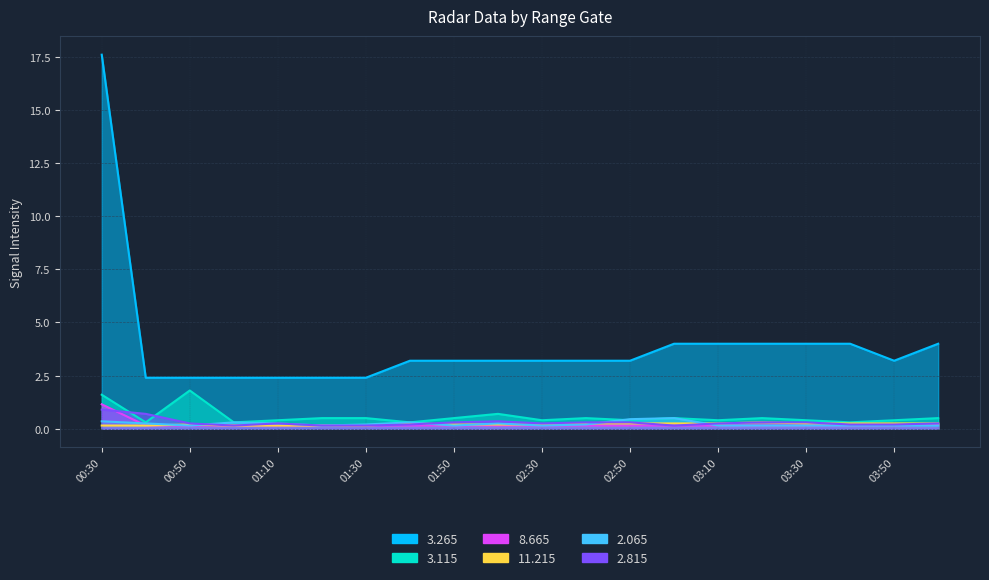

At which label is 11.215 closest to 0?

00:30